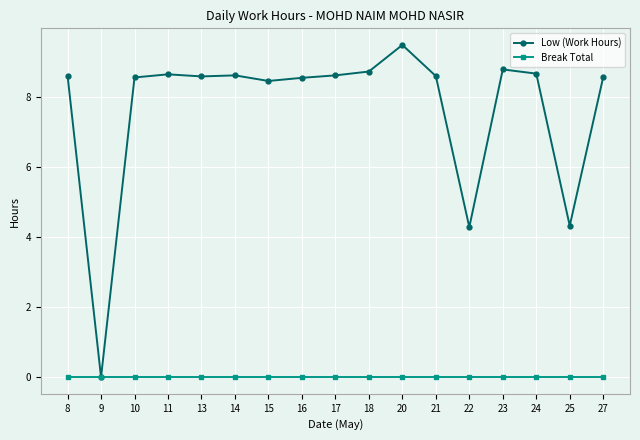

What is the difference between the highest and lowest values at 24?

8.7